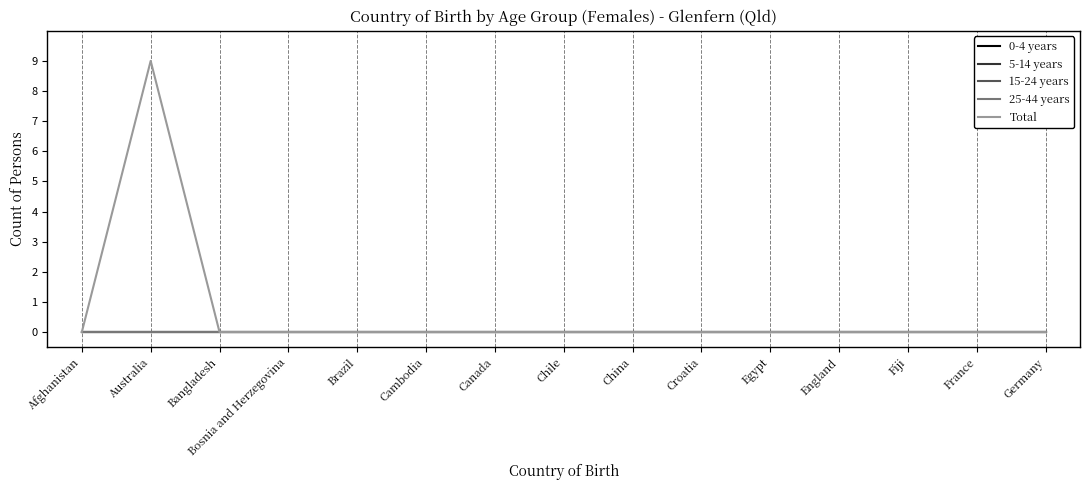

Does the chart have visible grid lines?

Yes